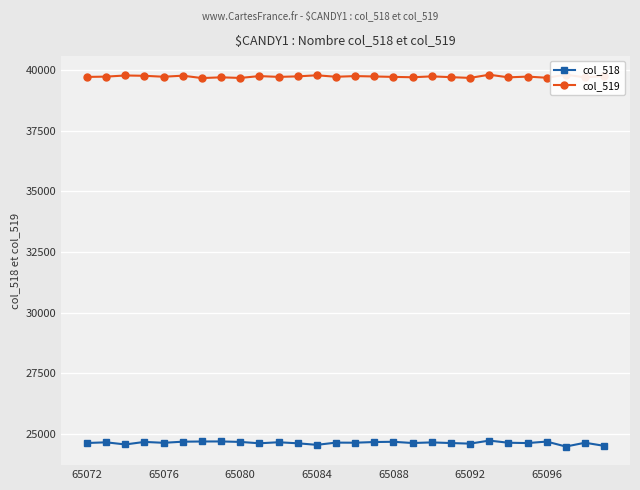

True or false: col_518 has more than 1 interior local peaks.

True